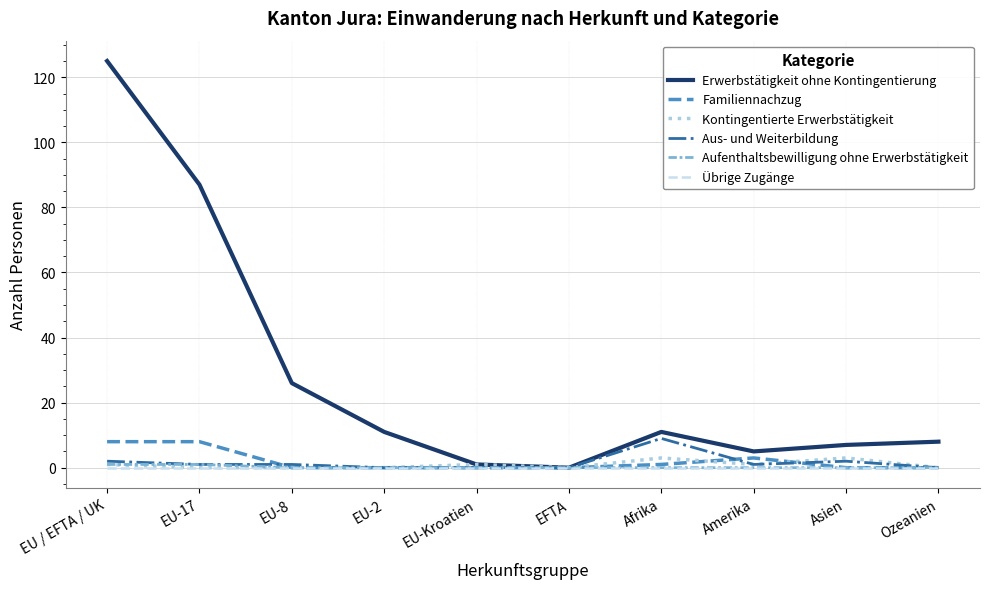

What are all the series names shown in the legend?

Erwerbstätigkeit ohne Kontingentierung, Familiennachzug, Kontingentierte Erwerbstätigkeit, Aus- und Weiterbildung, Aufenthaltsbewilligung ohne Erwerbstätigkeit, Übrige Zugänge